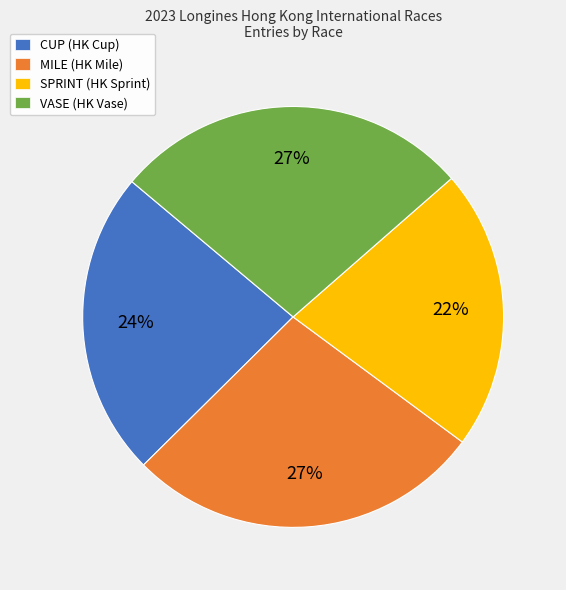

Between SPRINT (HK Sprint) and CUP (HK Cup), which is larger?

CUP (HK Cup)